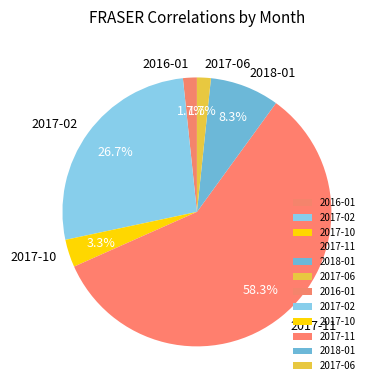

Count the number of slices in the pie.

6